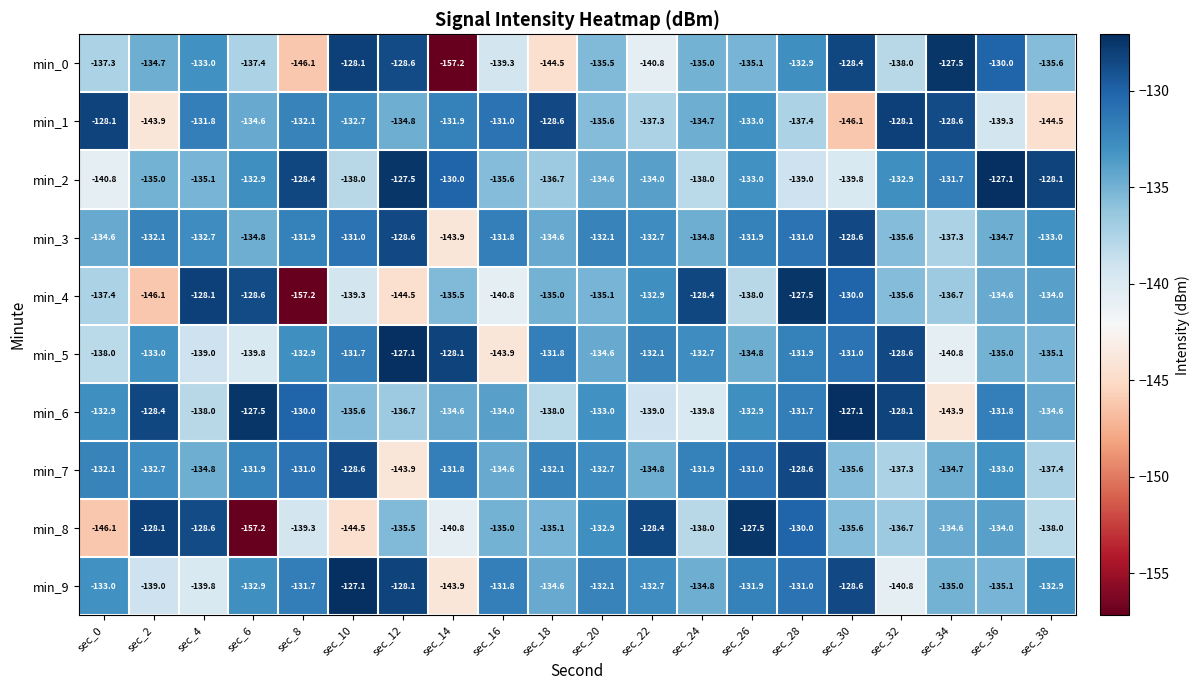

The min_5 series shows -252.7 at sec_16. True or false?

False